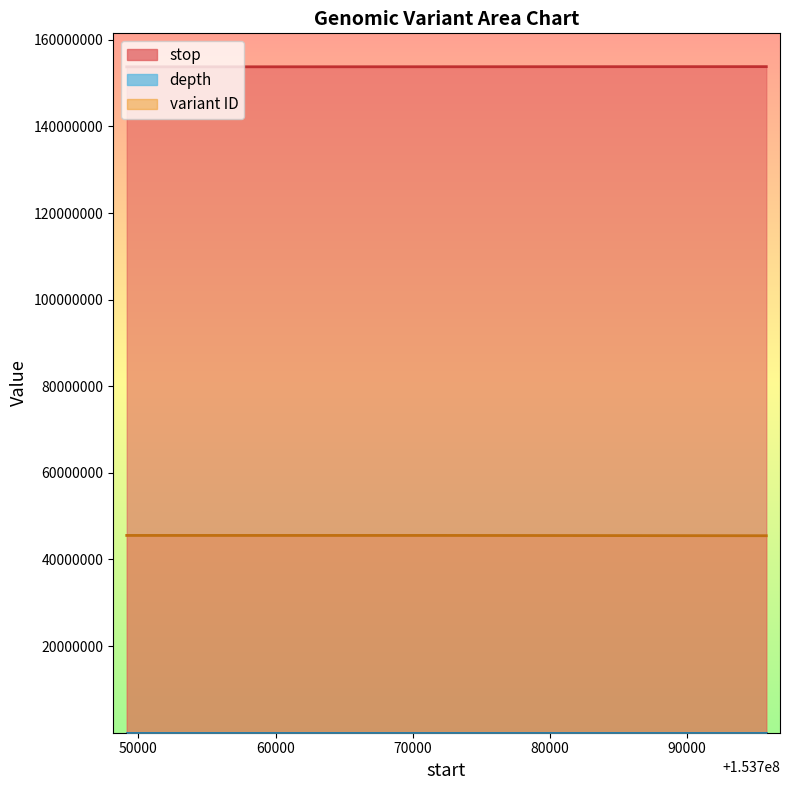

True or false: stop and depth intersect in this chart.

False